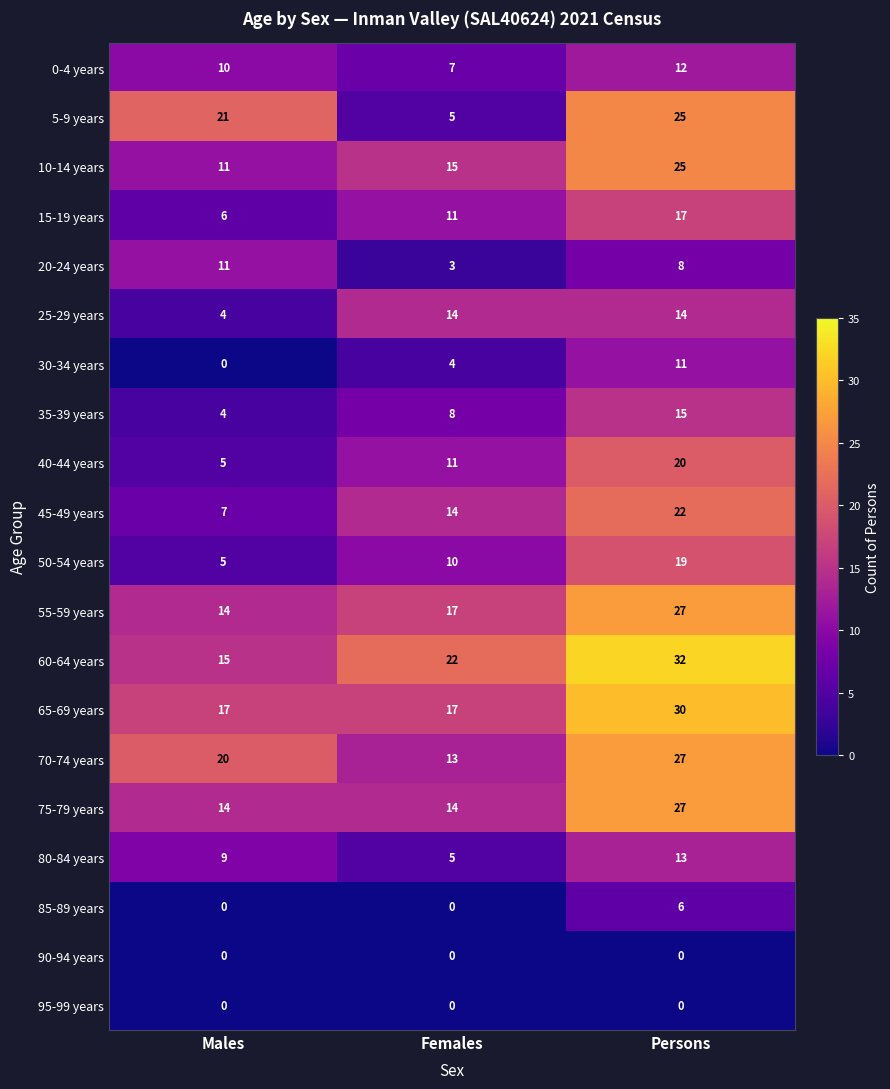

Is it true that 45-49 years equals 12 at Males?

False